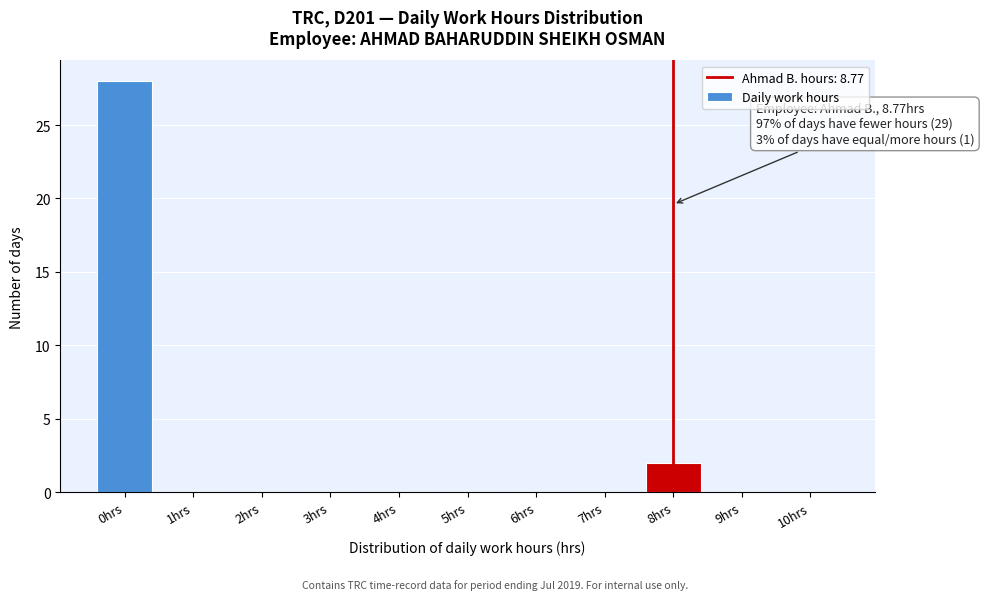

Reading right to left, transcribe all the data shown in this chart.

10hrs=0	9hrs=0	8hrs=2	7hrs=0	6hrs=0	5hrs=0	4hrs=0	3hrs=0	2hrs=0	1hrs=0	0hrs=28